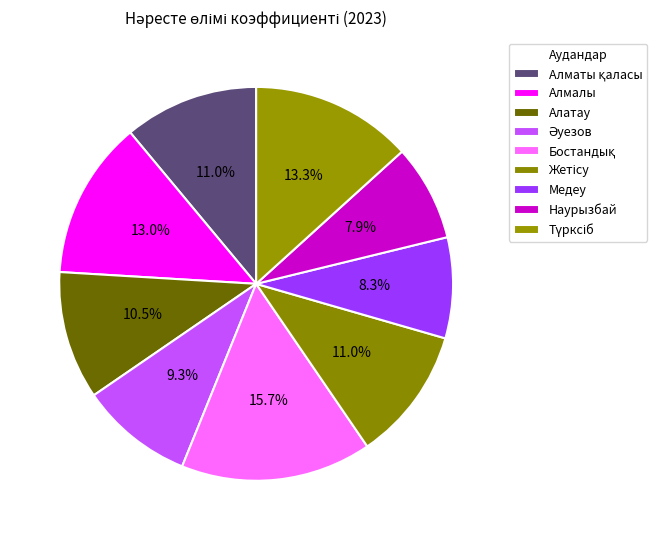

To the nearest percent, what percentage of the pie is Наурызбай?

8%